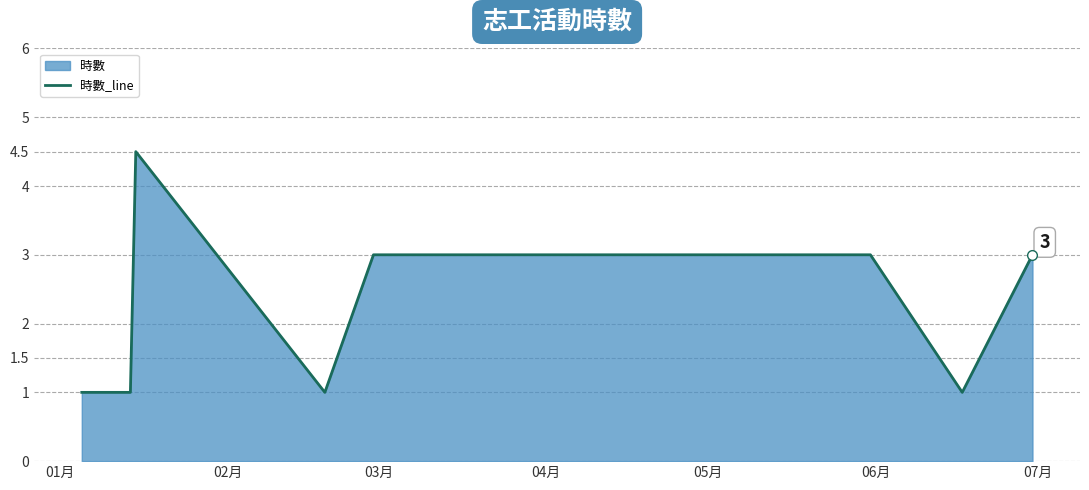

What is the difference between the maximum and minimum values?

3.5